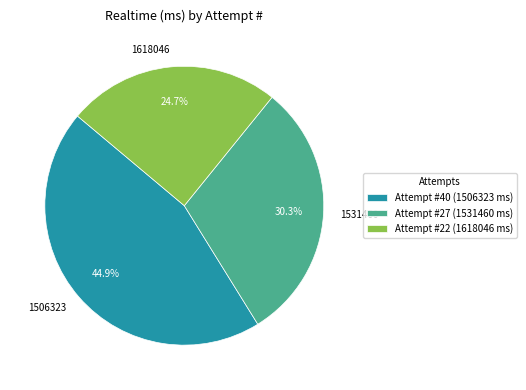

Combined, what portion of the pie is Attempt #22 (1618046 ms) and Attempt #40 (1506323 ms)?

69.7%